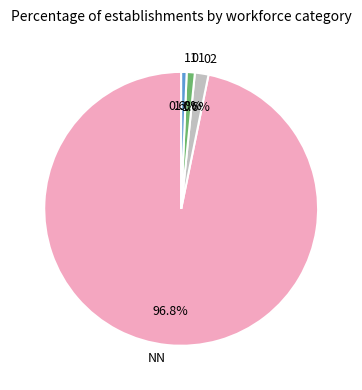

To the nearest percent, what portion does 02 represent?

2%